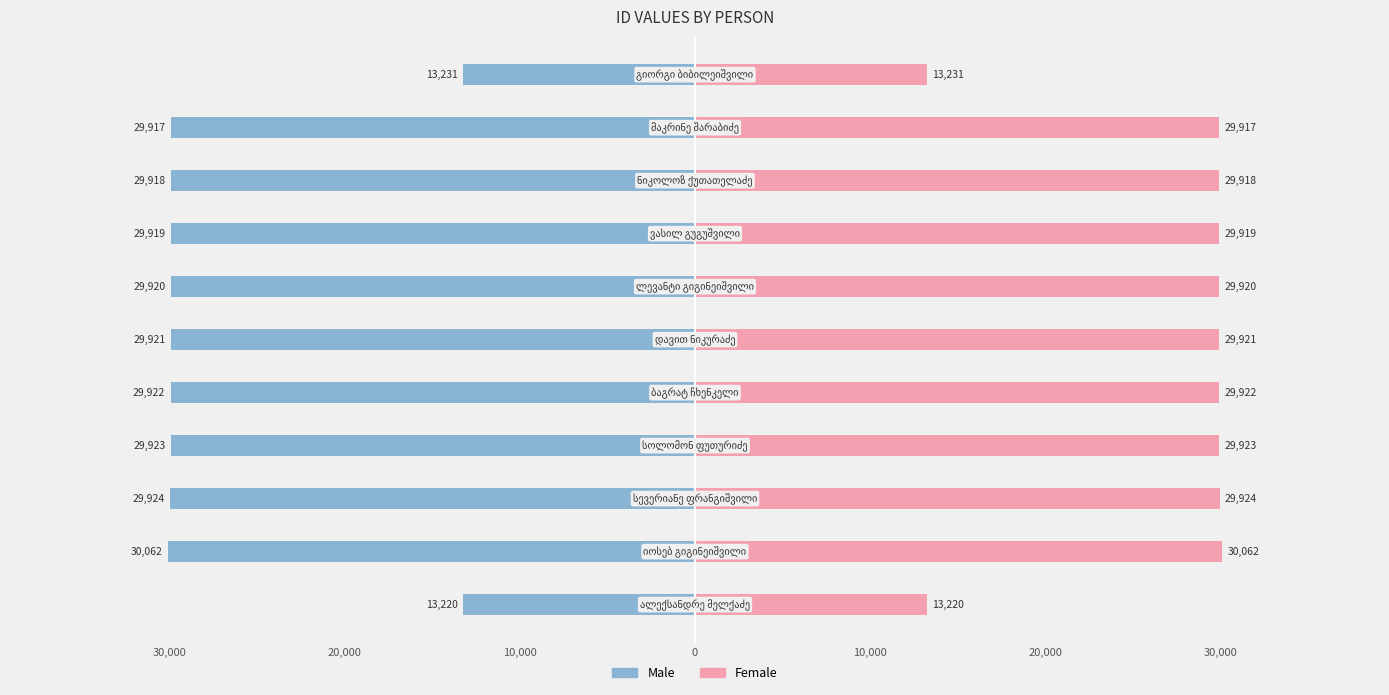

Reading left to right, list all the values displayed in this chart.

Male: -13220	-30062	-29924	-29923	-29922	-29921	-29920	-29919	-29918	-29917	-13231
Female: 13220	30062	29924	29923	29922	29921	29920	29919	29918	29917	13231